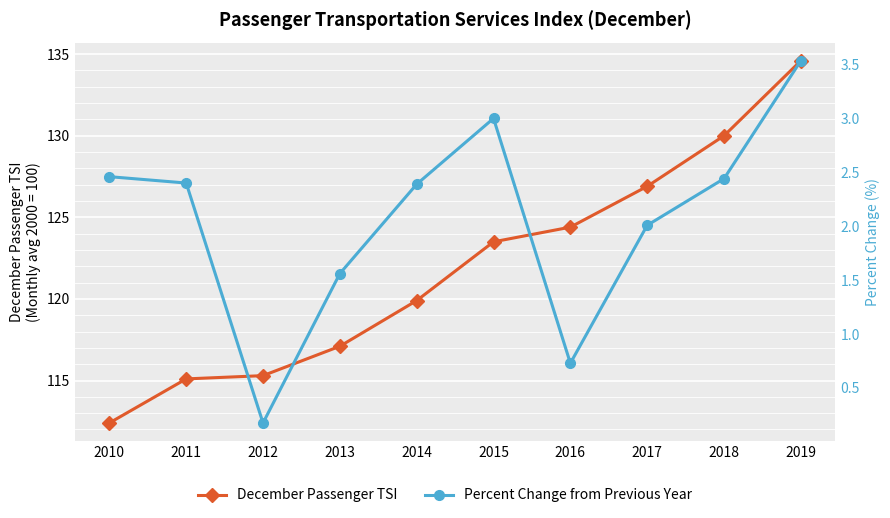

True or false: December Passenger TSI and Percent Change from Previous Year intersect in this chart.

False